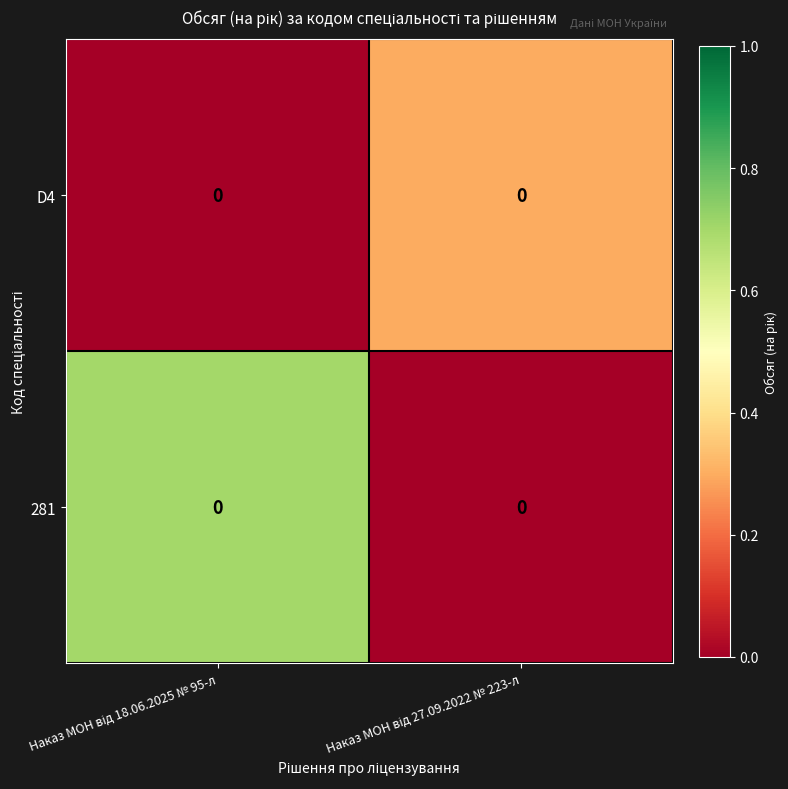

What is the sum of the D4 values at Наказ МОН від 18.06.2025 № 95-л and Наказ МОН від 27.09.2022 № 223-л?

0.3